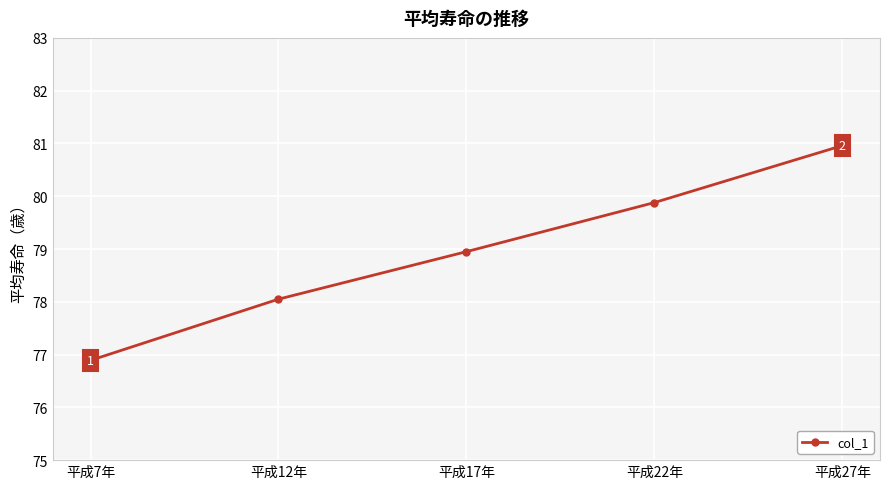

True or false: the data shows 120.2 at 平成17年.

False